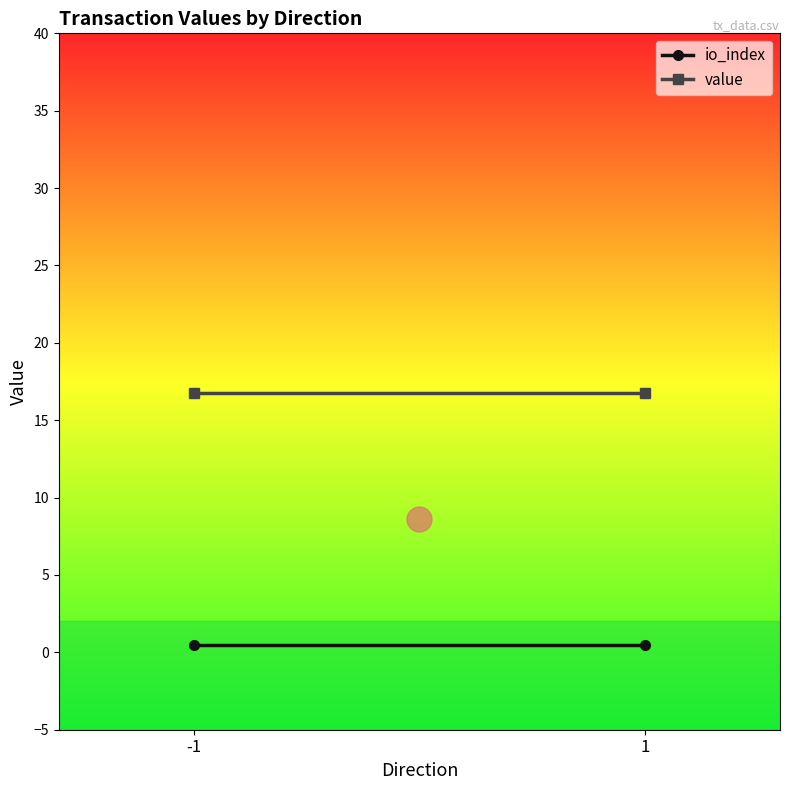

What is the difference between the highest and lowest values at -1?

16.3